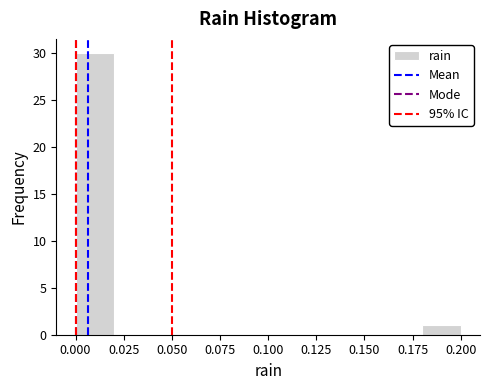

What is the height of the bar covering 0.00 to 0.02 on the x-axis? The values are not printed on the chart, so give them approximately, as read against the axis.

30